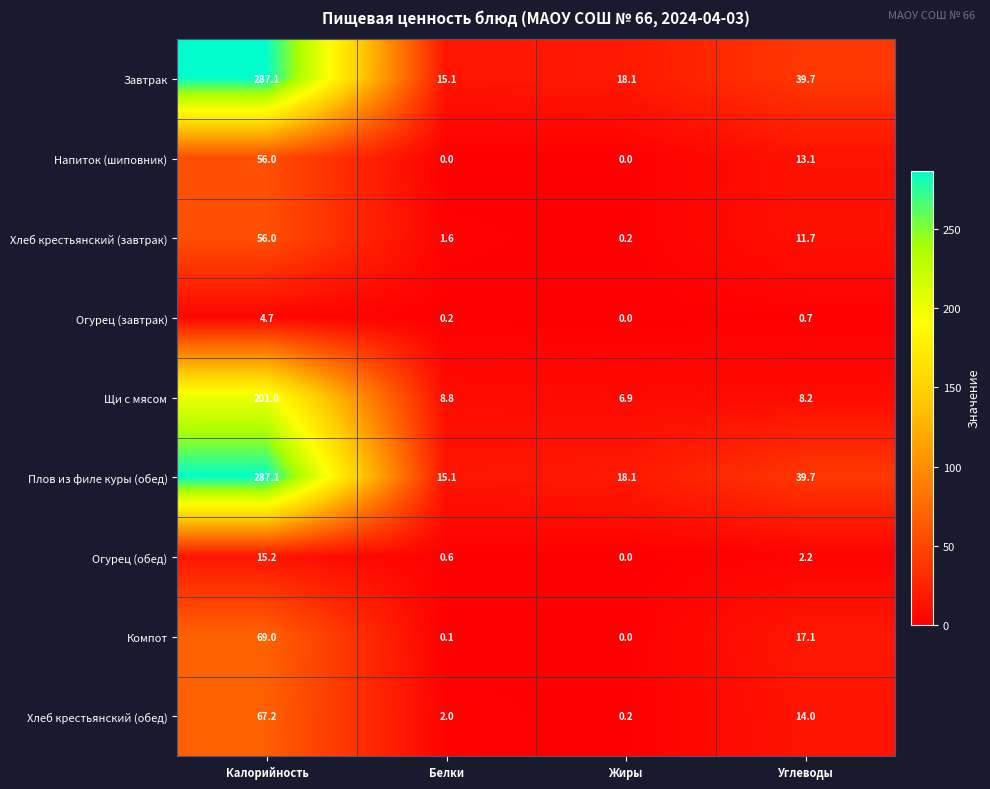

What is the total value across all series at Белки?

43.5